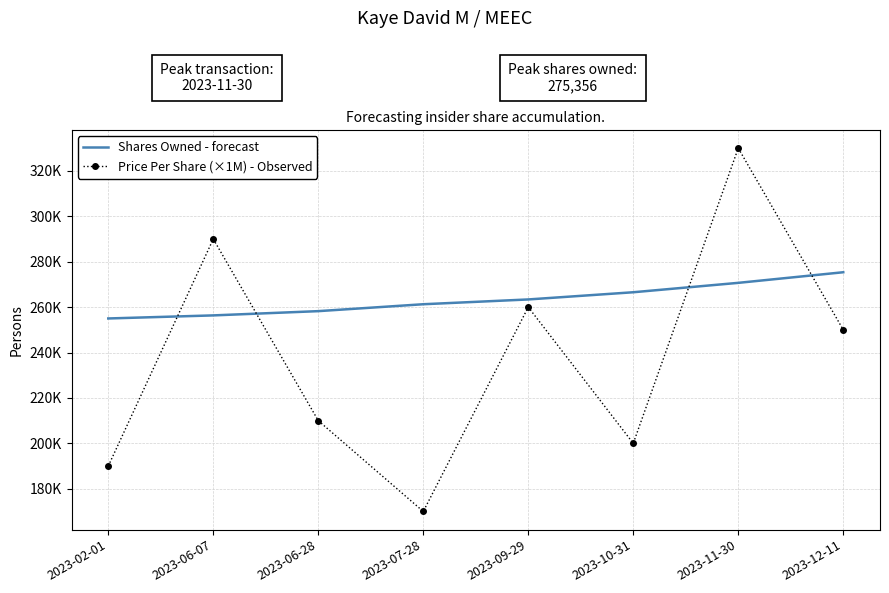

Is the value of Shares Owned - forecast at 2023-07-28 greater than the value of Price Per Share (×1M) - Observed at 2023-09-29?

Yes